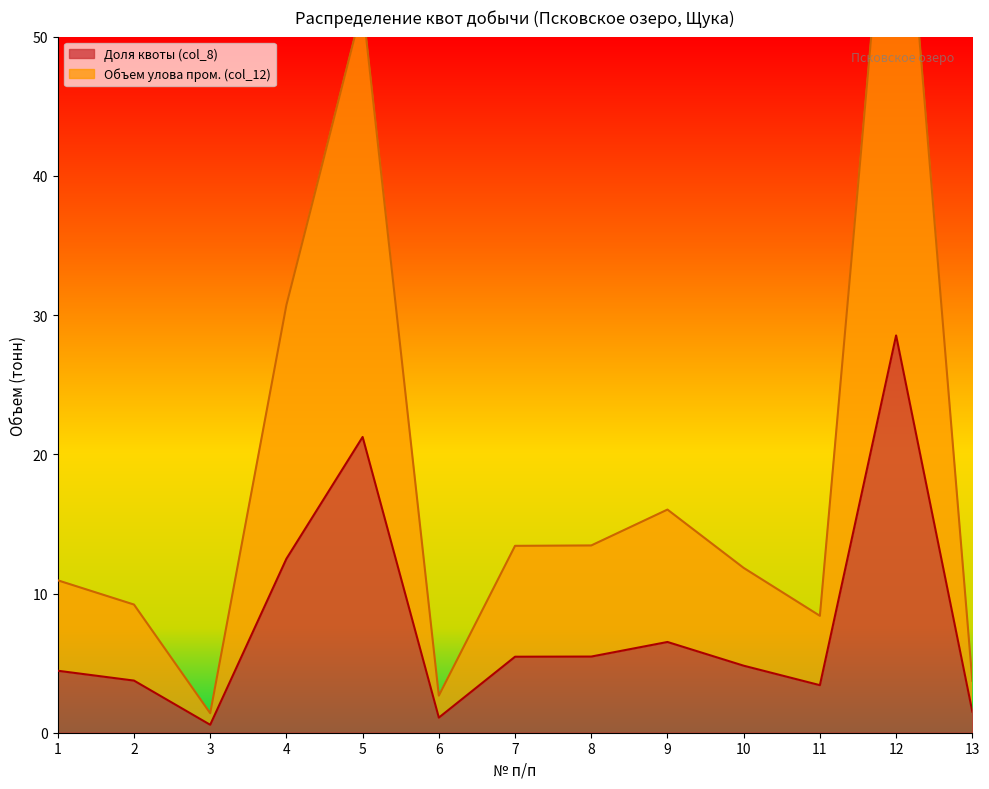

Where is the first local maximum for Доля квоты (col_8)?

5